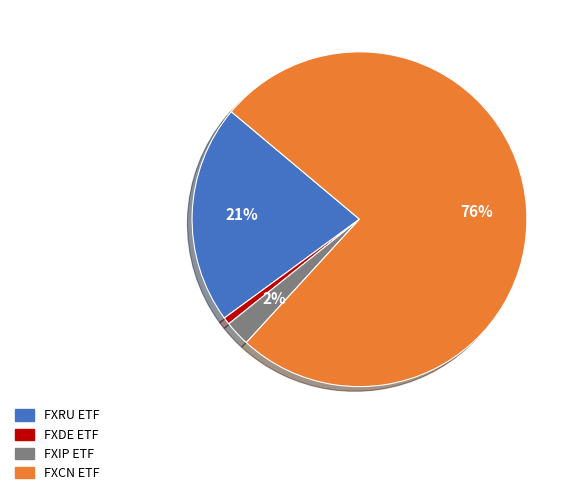

To the nearest percent, what percentage of the pie is FXRU?

21%